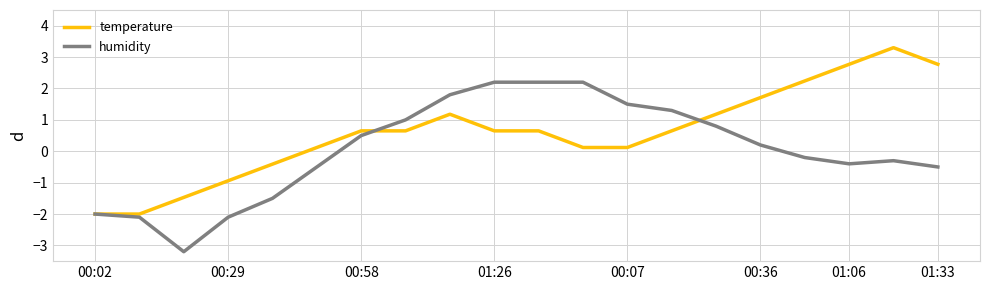

What is the minimum value for temperature?

-2.0